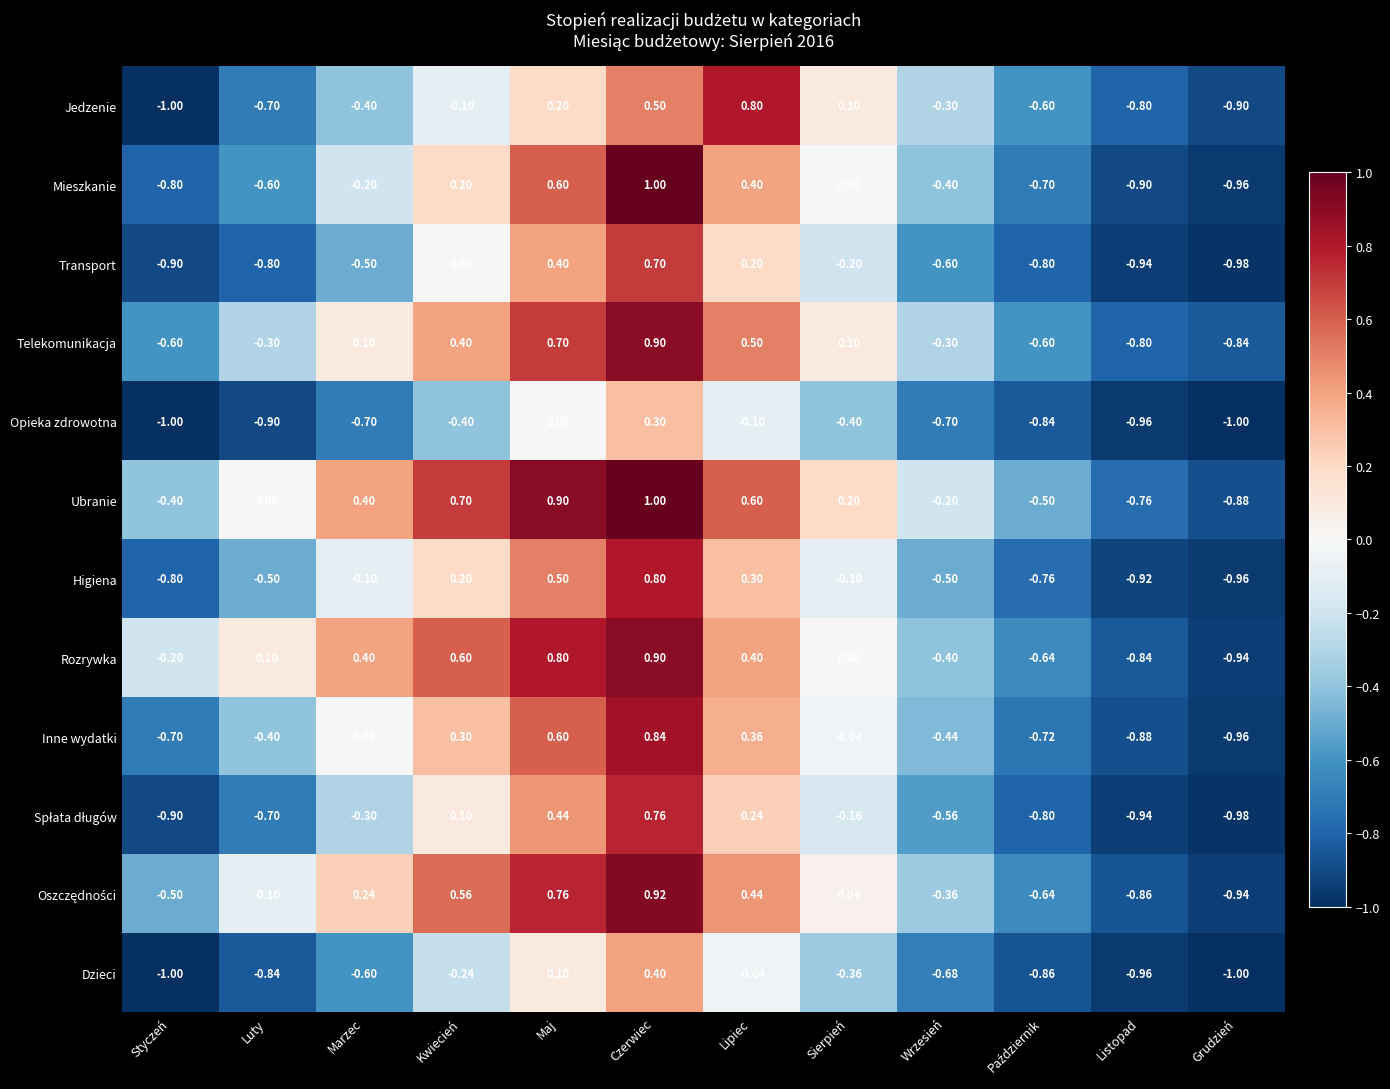

Which series has the largest range (max minus min)?

Mieszkanie